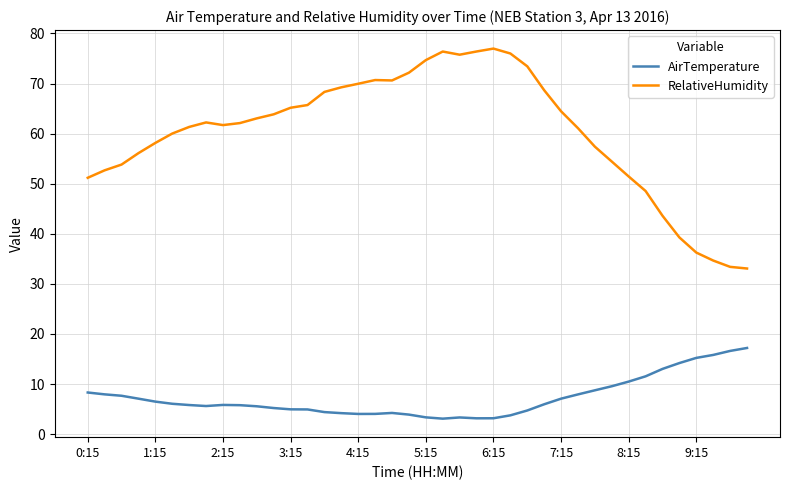

True or false: AirTemperature and RelativeHumidity intersect in this chart.

False